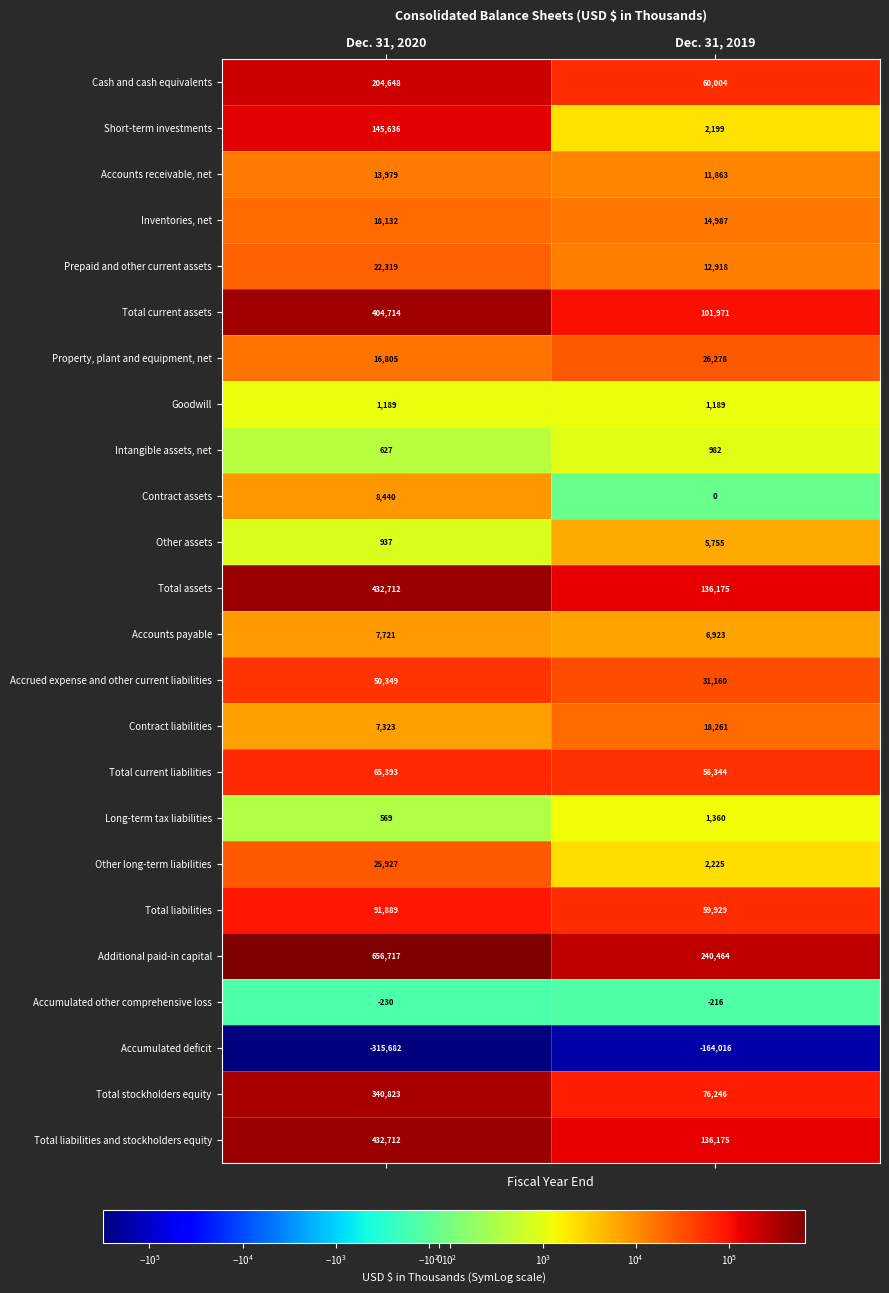

What is the maximum value shown in the chart?

656717